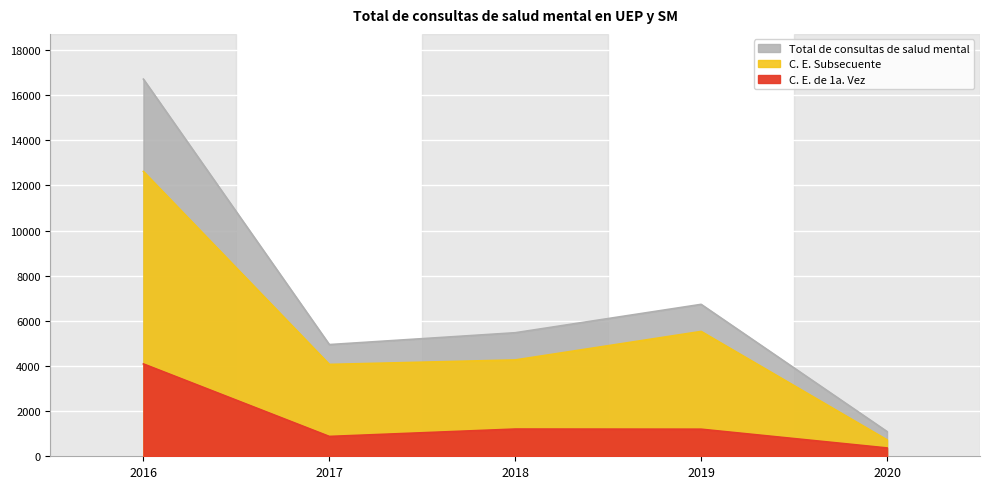

What is the value of the C. E. de 1a. Vez point at the 3rd from the left?

1206